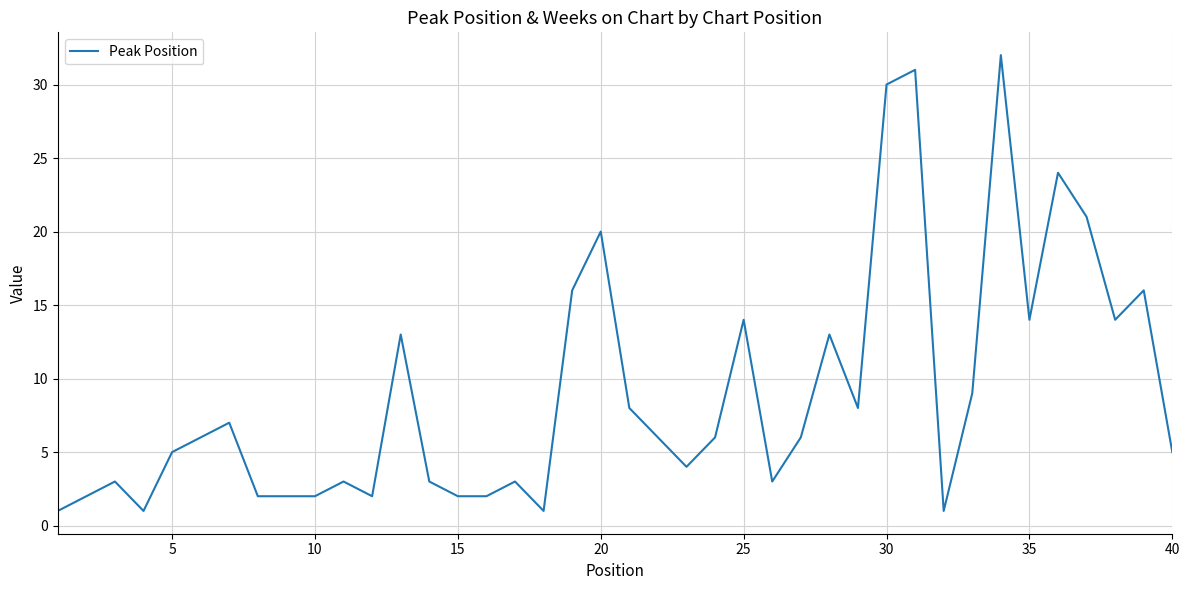

Is this an area chart (filled region under the line)?

No